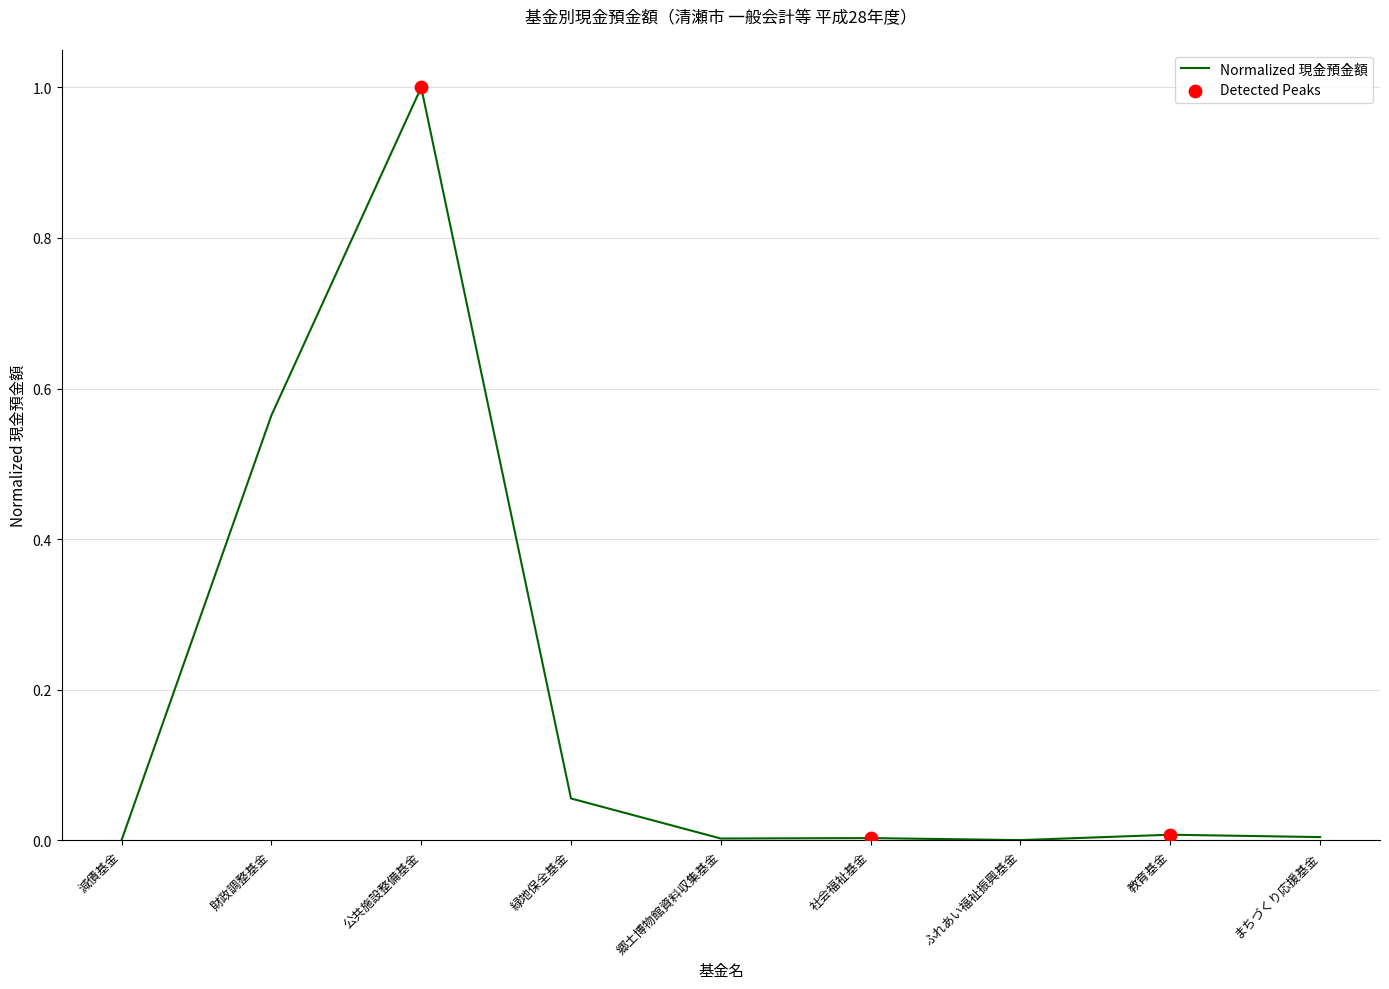

The chart shows a value of 0.0 at 郷土博物館資料収集基金. True or false?

True